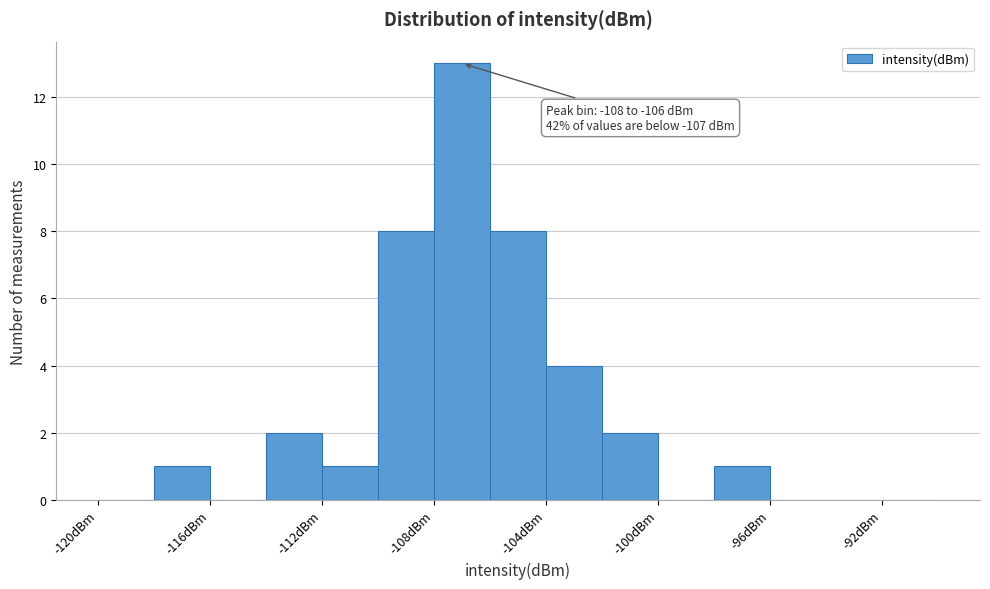

Over which range of the x-axis is the bar tallest?

-108 to -106